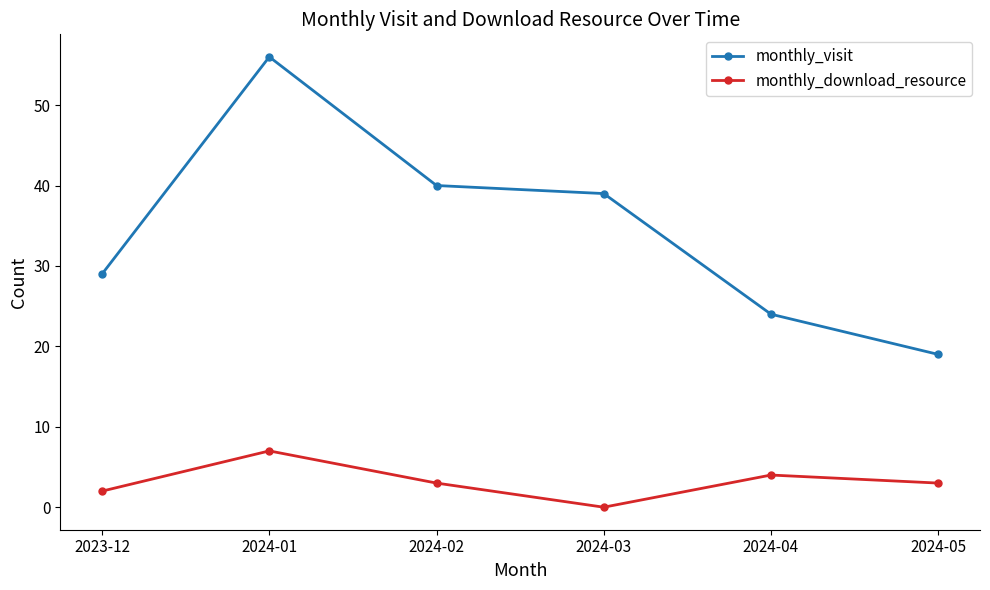

What position from the left is 2024-03?

4